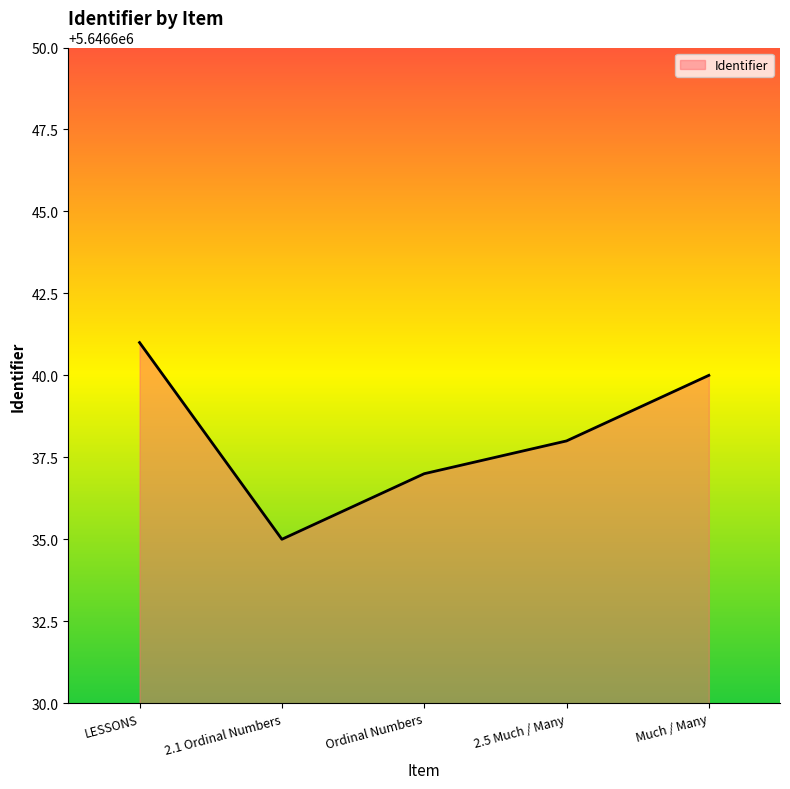

Is it true that the value at 2.1 Ordinal Numbers is 2991309?

False